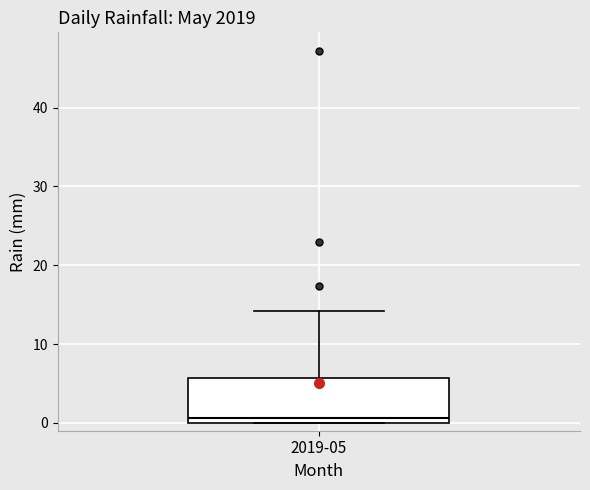

Read this box plot against the y-axis: the position of the median line, the range covered by the box, and the ends of both whiskers. The values are not printed on the chart, so give them approximately, as read against the axis.

median 1, box 0 to 6, whiskers 0 to 14